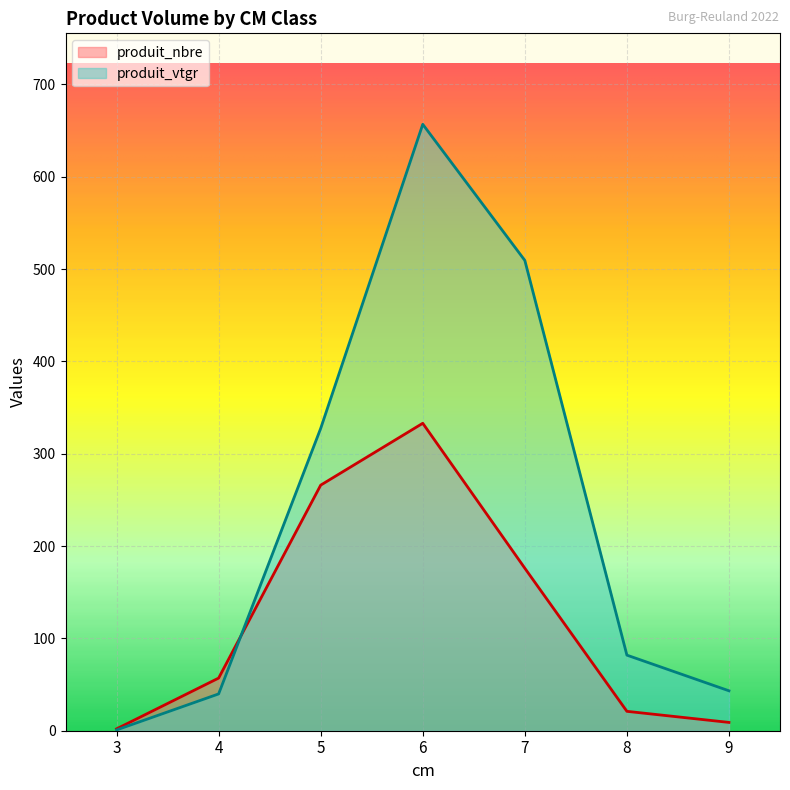

What is the difference between the produit_vtgr values at 3 and 7?

508.5